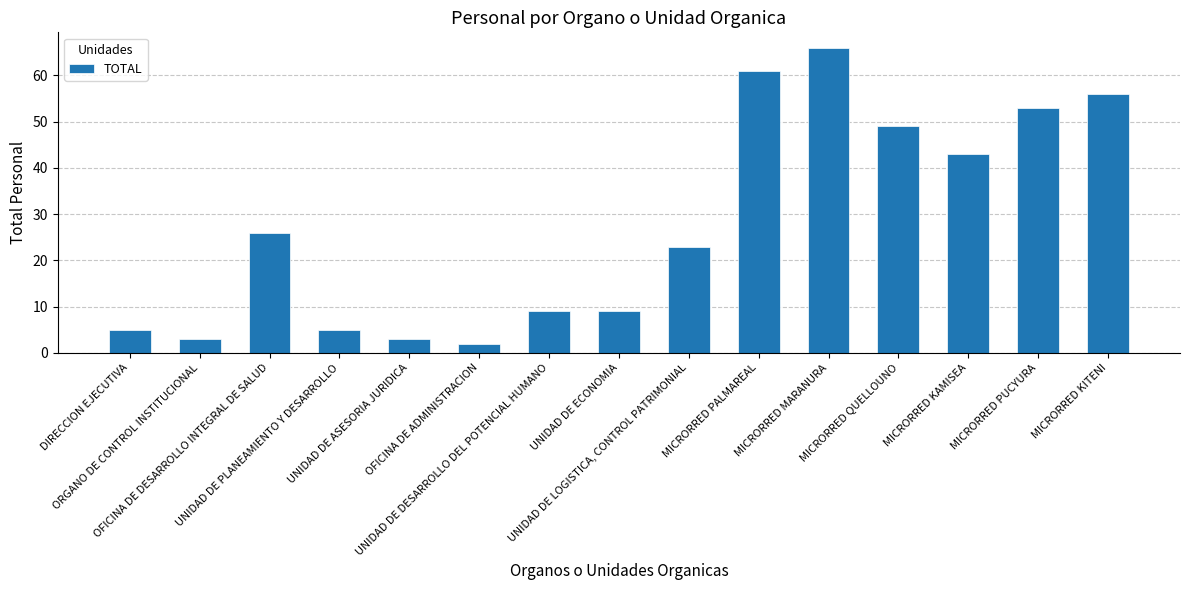

What is the greatest value displayed?

66